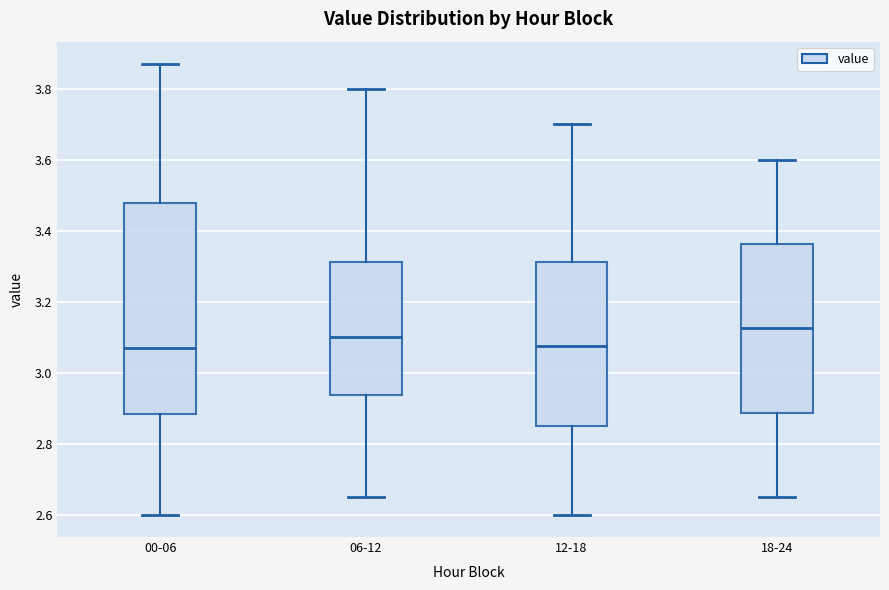

Reading left to right, read every box against the y-axis: the position of its median line, the range the box covers, and the ends of its whiskers. The values are not printed on the chart, so give them approximately, as read against the axis.

00-06: median 3.08, box 2.88 to 3.48, whiskers 2.60 to 3.88
06-12: median 3.10, box 2.94 to 3.32, whiskers 2.66 to 3.80
12-18: median 3.08, box 2.86 to 3.32, whiskers 2.60 to 3.70
18-24: median 3.12, box 2.88 to 3.36, whiskers 2.66 to 3.60